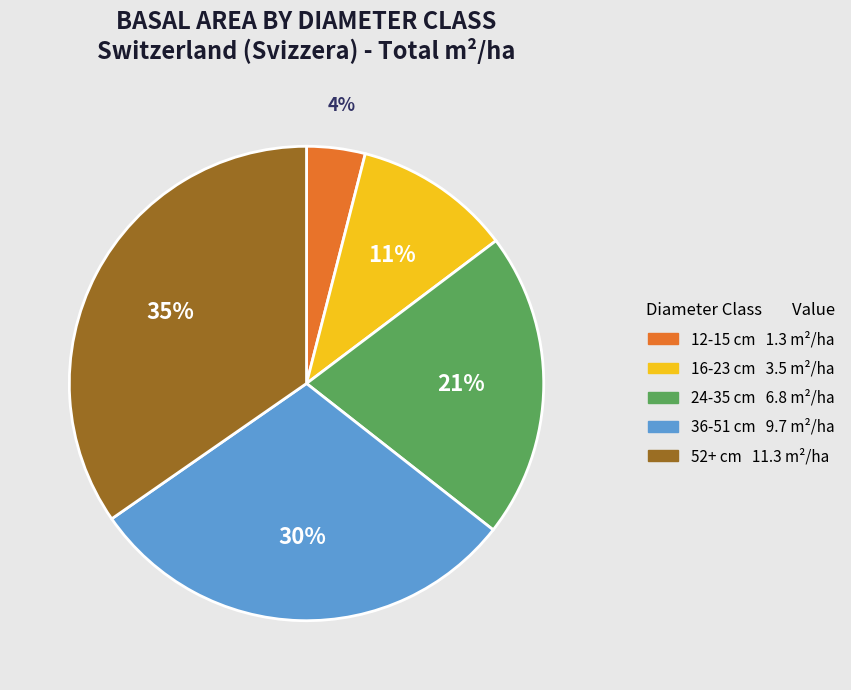

How many slices are in this pie chart?

5